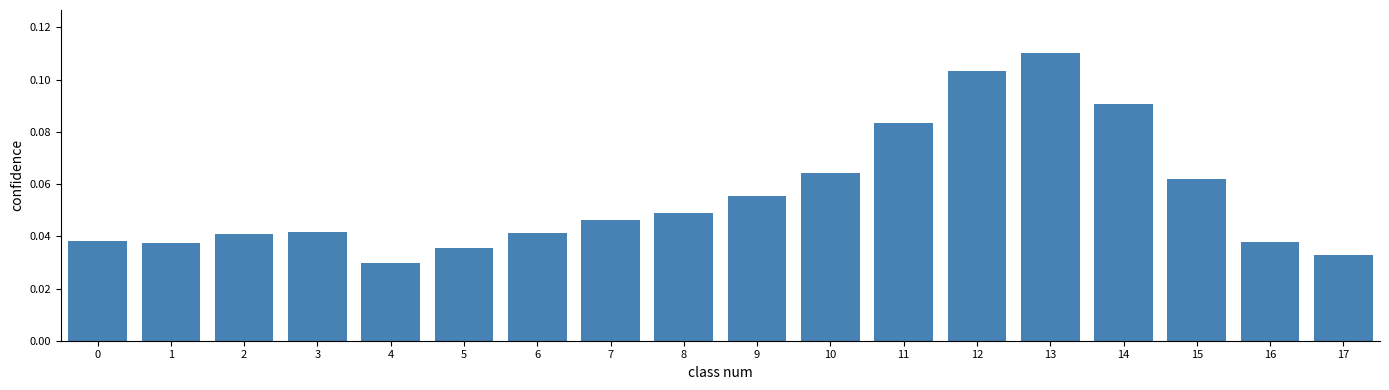

Between 8 and 3, which is larger?

8